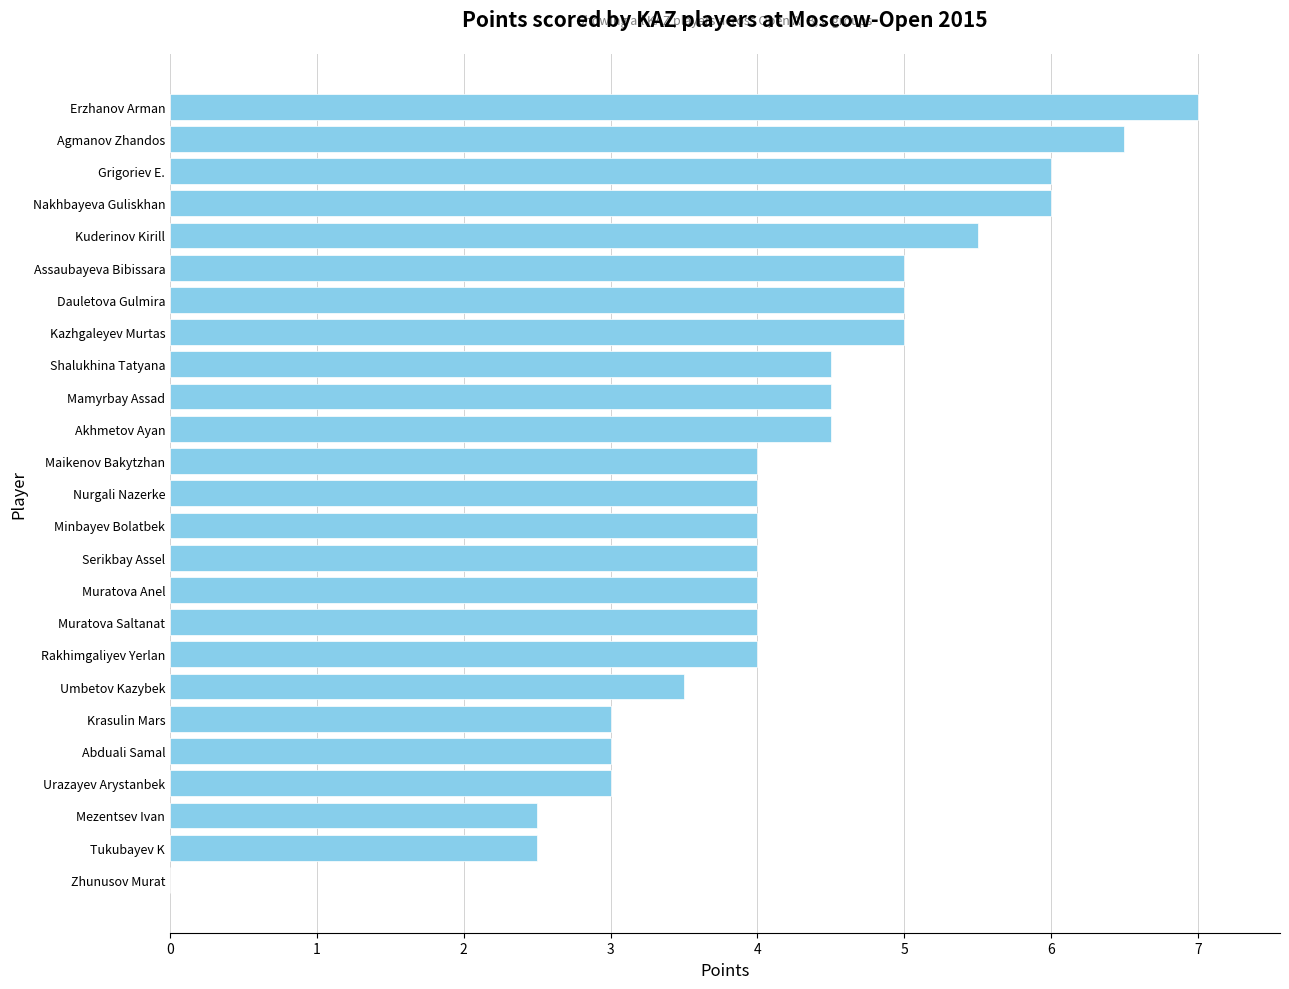

The value at Tukubayev K is 2.5. True or false?

True